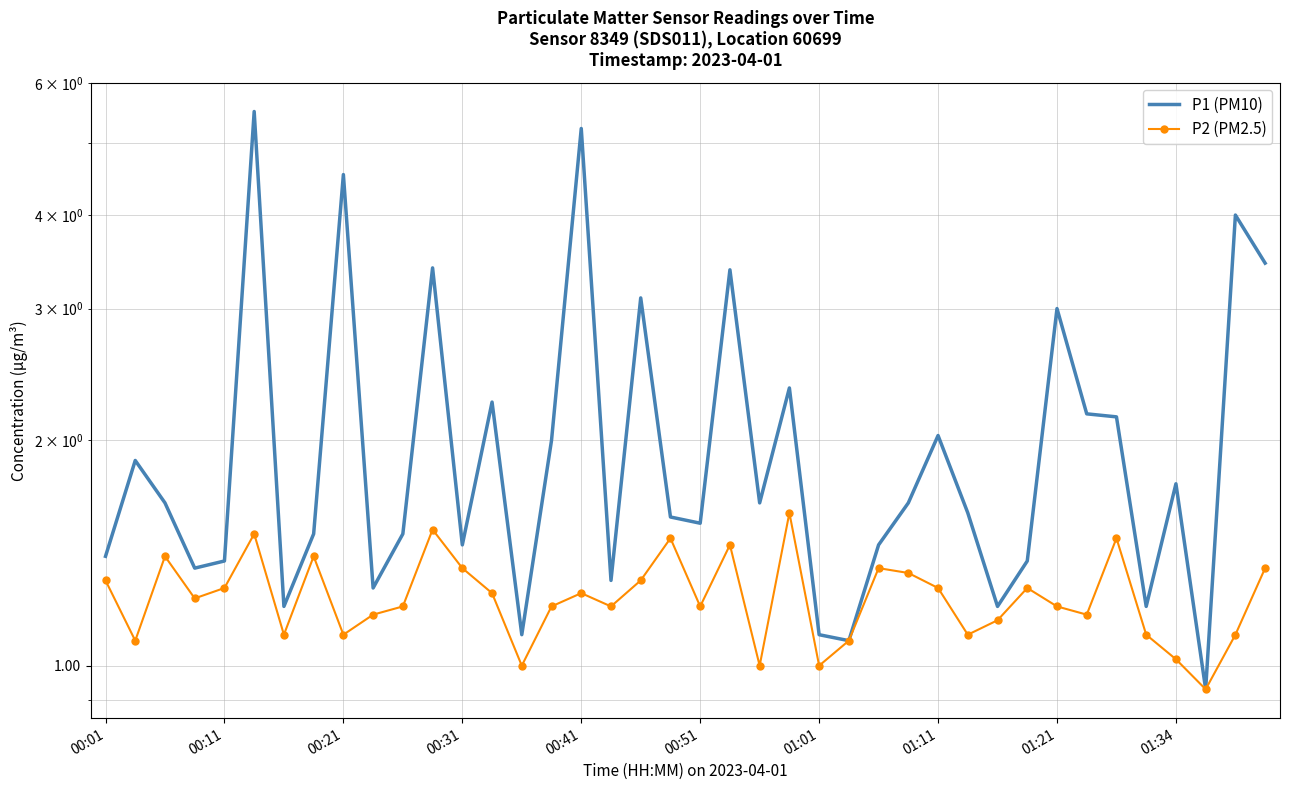

At 00:31, list the series in order from smallest to largest.

P2 (PM2.5), P1 (PM10)